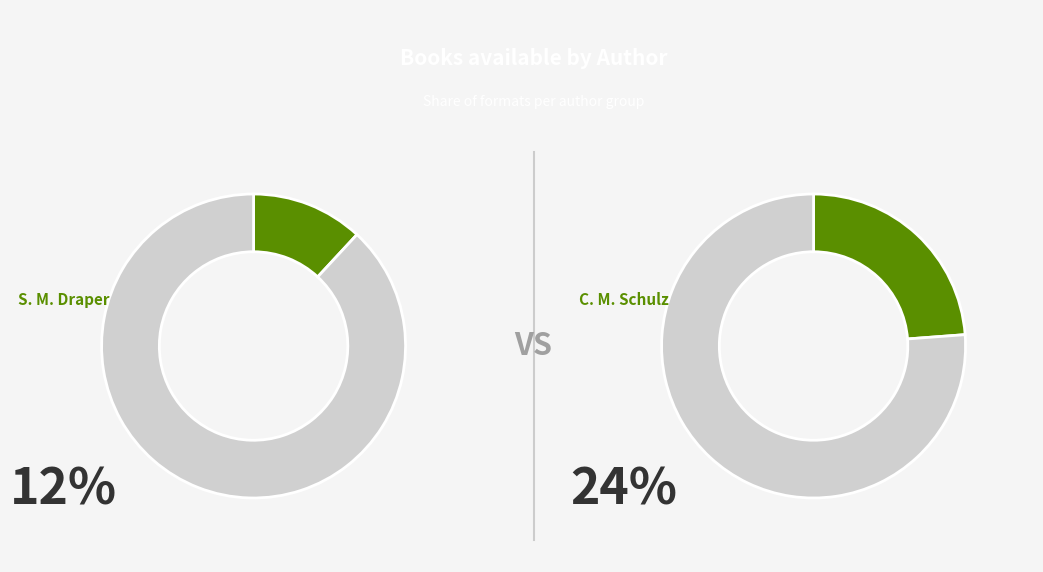

Which slice is the smallest?

Sharon M. Draper (706340)